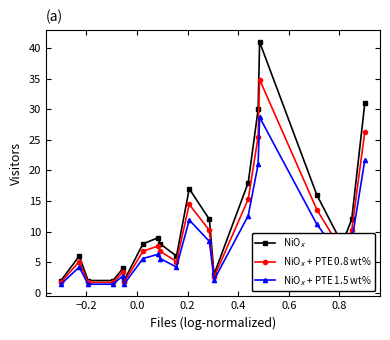

What is the smallest value displayed?

1.4